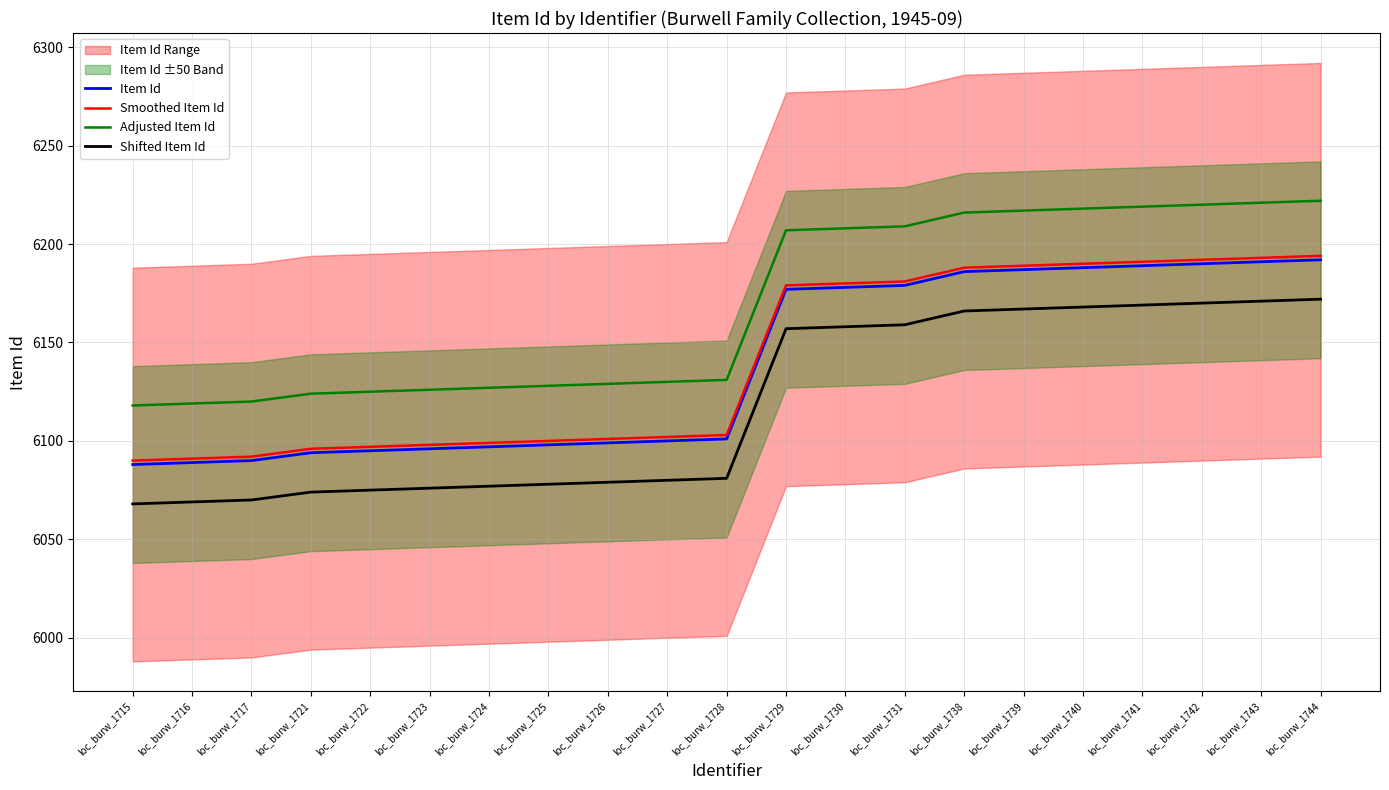

What is the value of the Adjusted Item Id point at the 3rd from the left?

6120